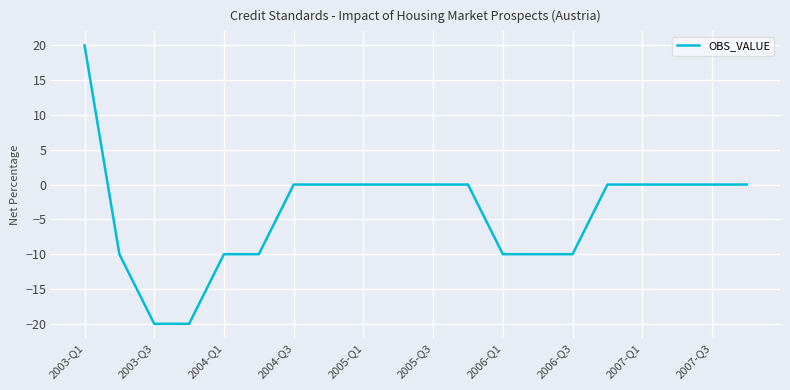

What is the maximum value shown in the chart?

20